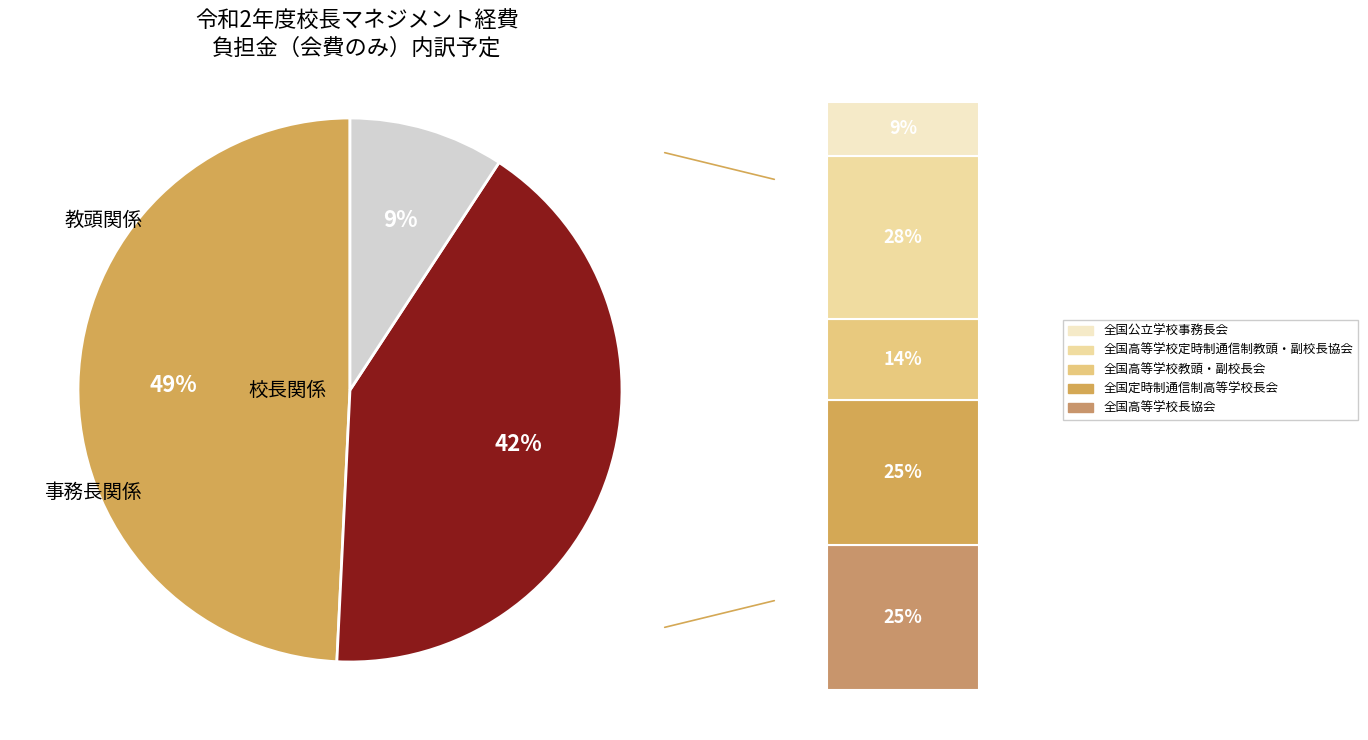

To the nearest percent, what percentage of the pie is 全国高等学校教頭・副校長会?

14%